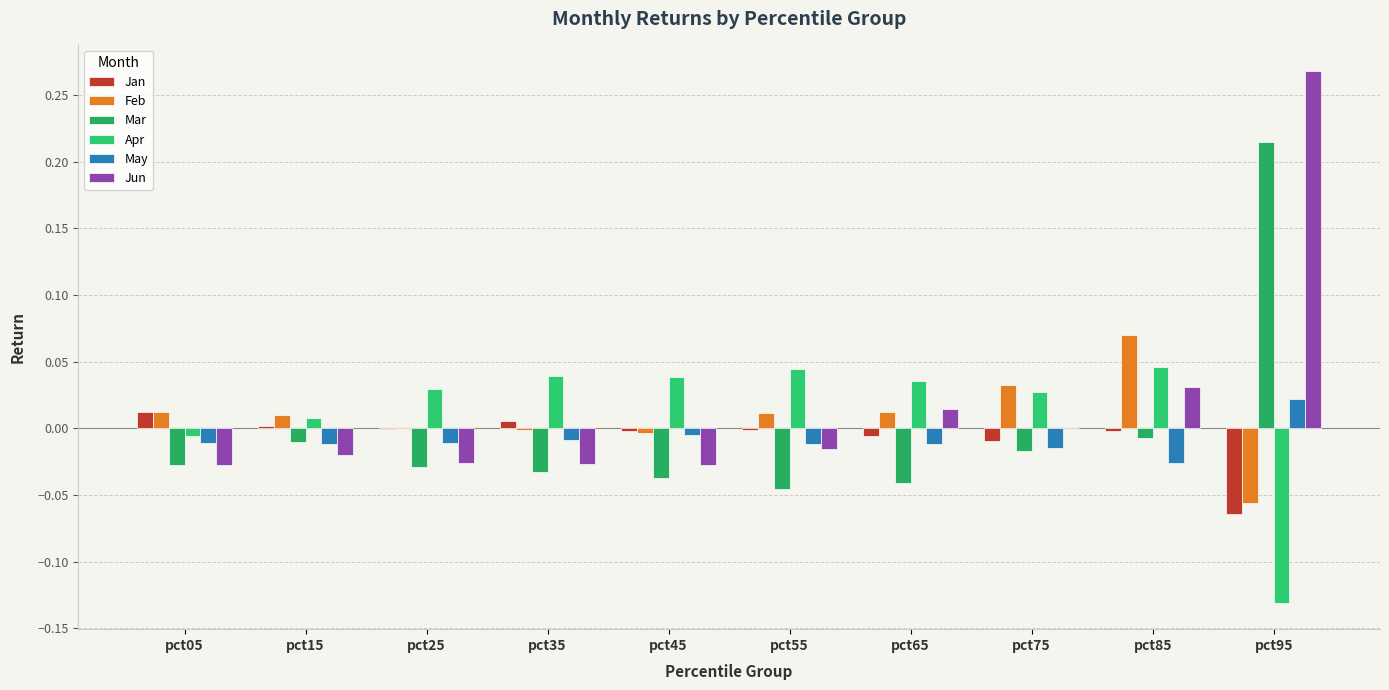

What is the difference between the Jun values at pct95 and pct15?

0.3